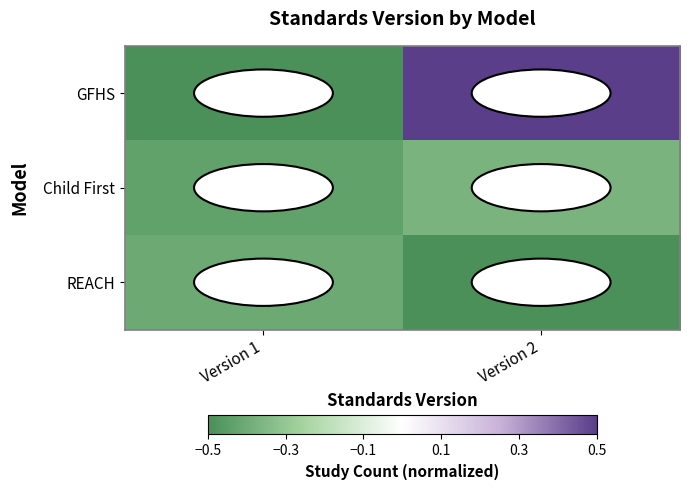

At which category is the sum across all series the highest?

Version 2